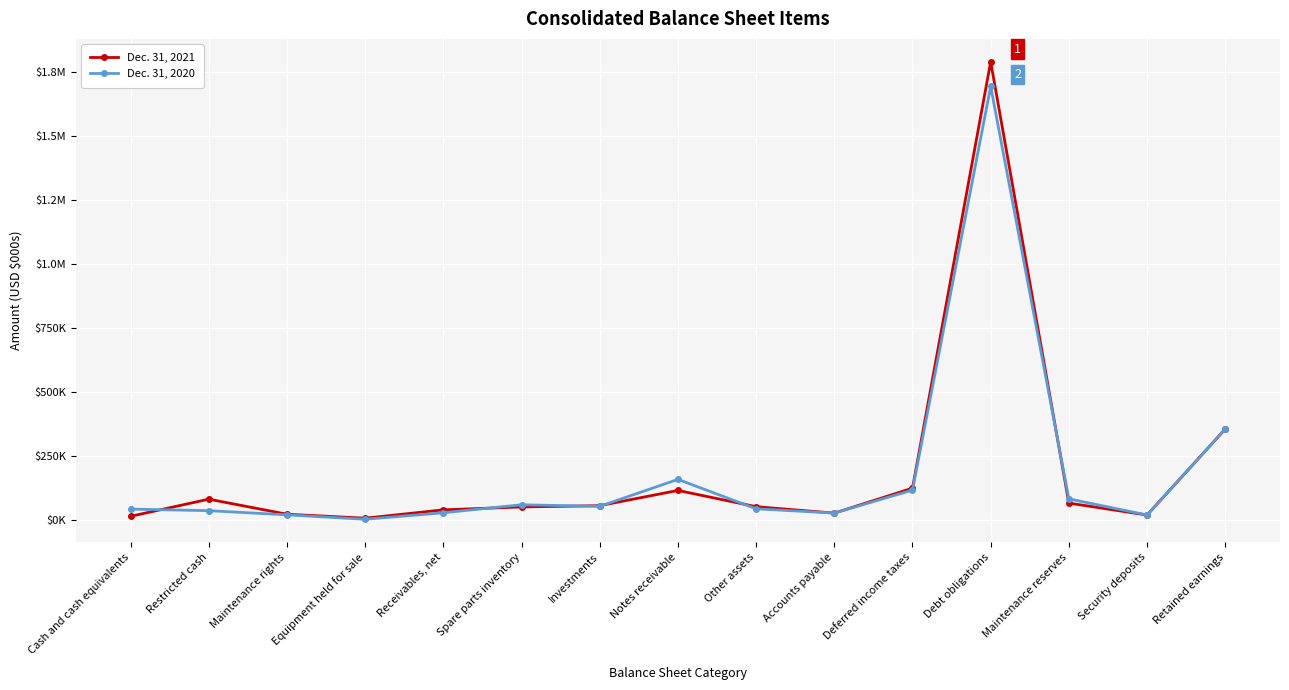

What is the smallest value displayed?

2850